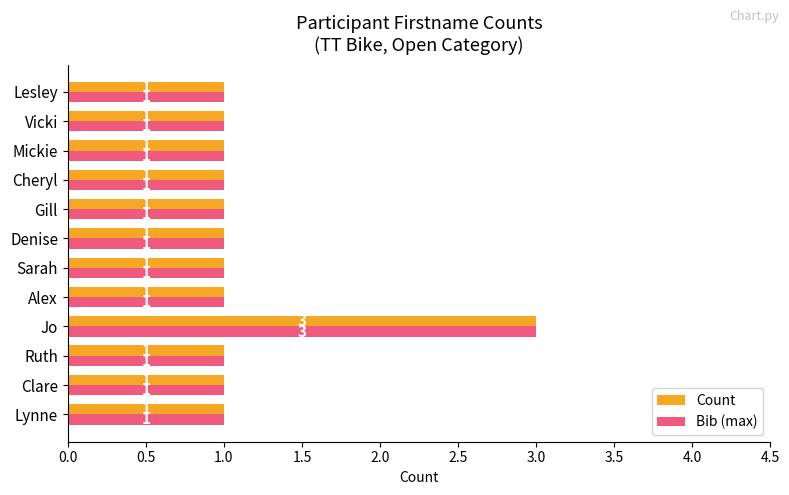

At which category is the sum across all series the highest?

Jo